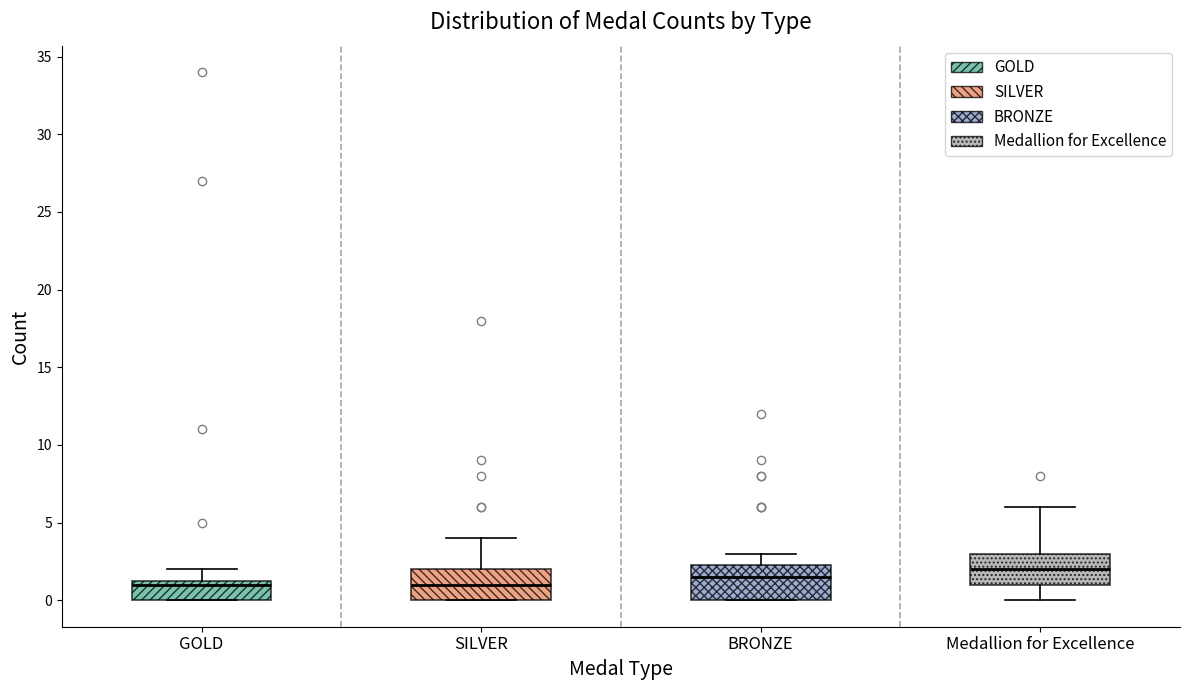

Which box's median line is the highest?

Medallion for Excellence